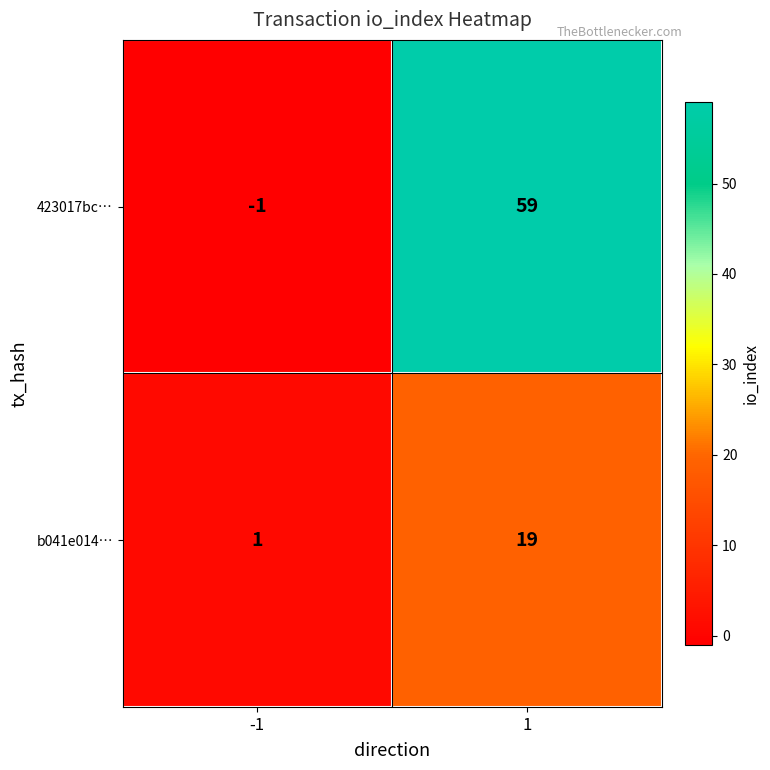

What is the maximum value for 423017bc…?

59